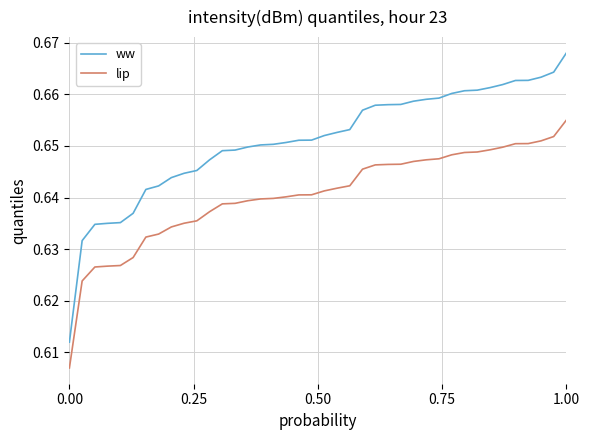

Which series has the largest total across all categories?

ww